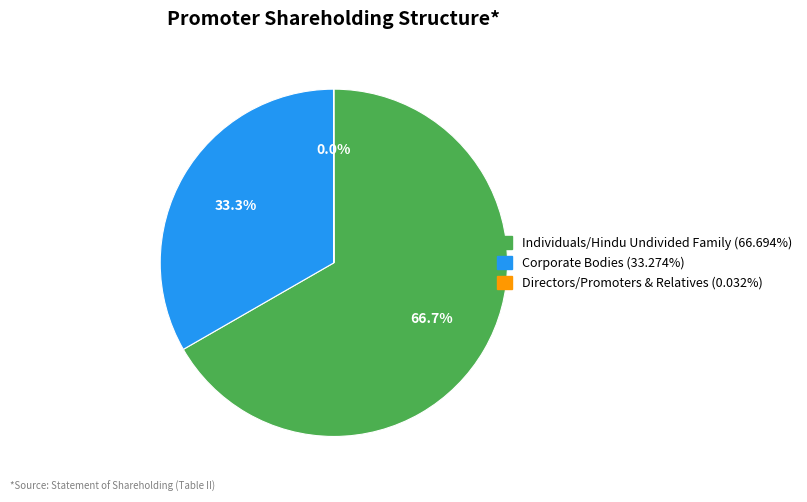

Approximately how many times larger is the value at Individuals/Hindu Undivided Family compared to Corporate Bodies?

2.0